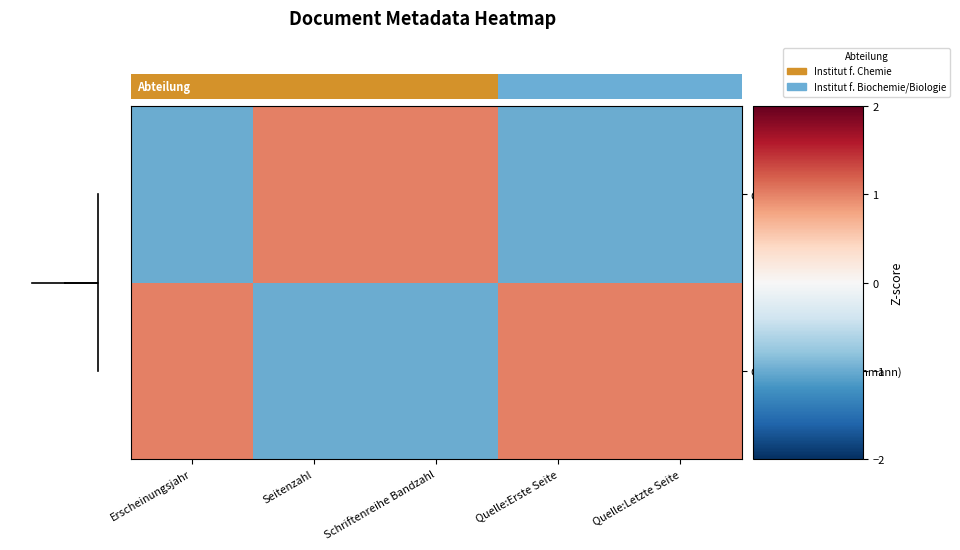

List the series in order of their peak value, lowest first.

OPUS4-49945 (Jetzschmann), OPUS4-45536 (Peng)